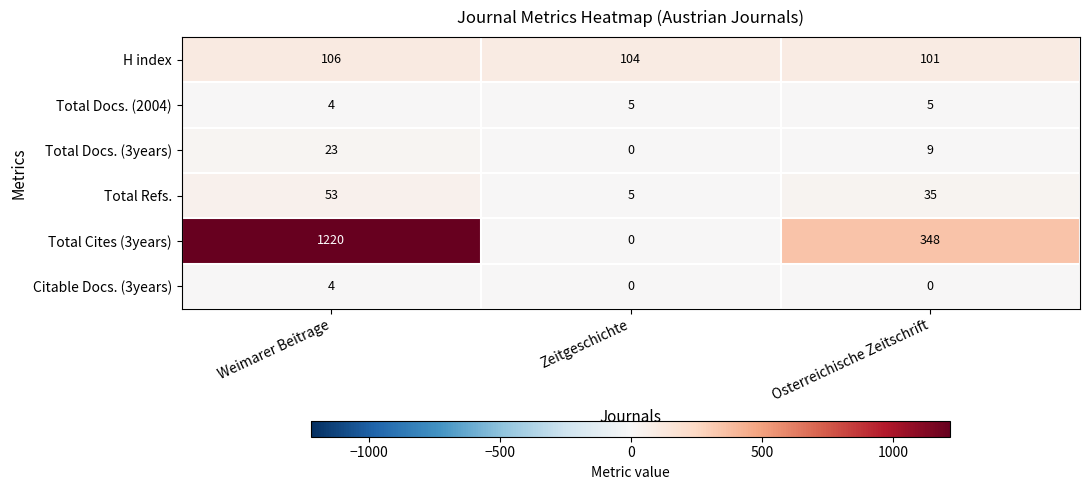

What is the sum of the Total Docs. (3years) values at Weimarer Beitrage and Zeitgeschichte?

23